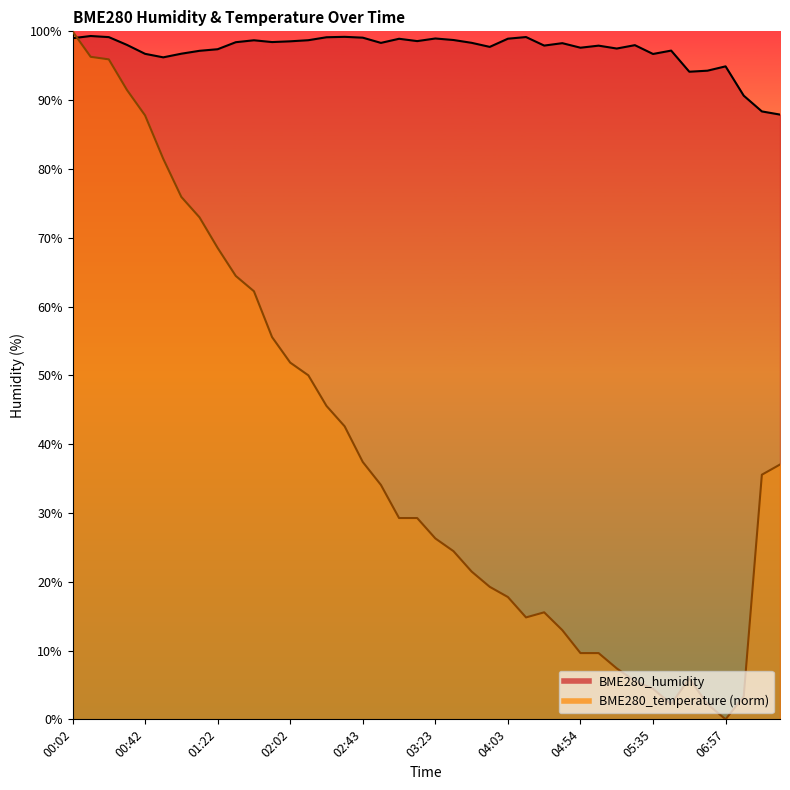

At which category is the sum across all series the highest?

00:02